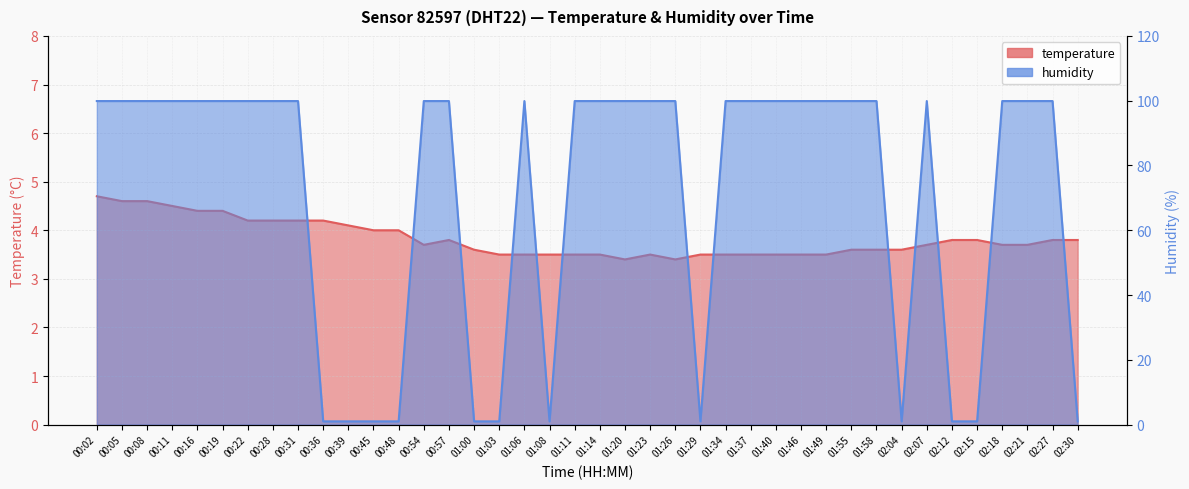

Where does the humidity series first go above 99?

00:02